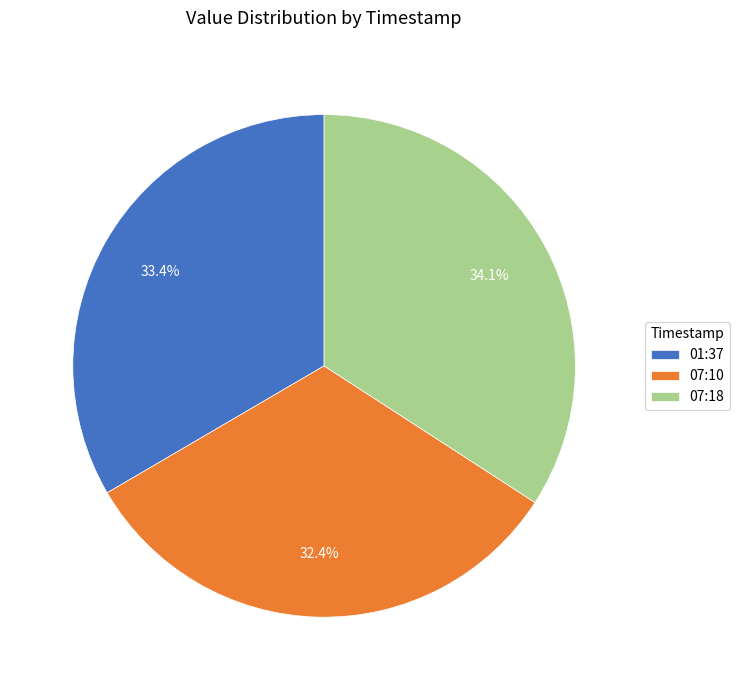

Count the number of slices in the pie.

3